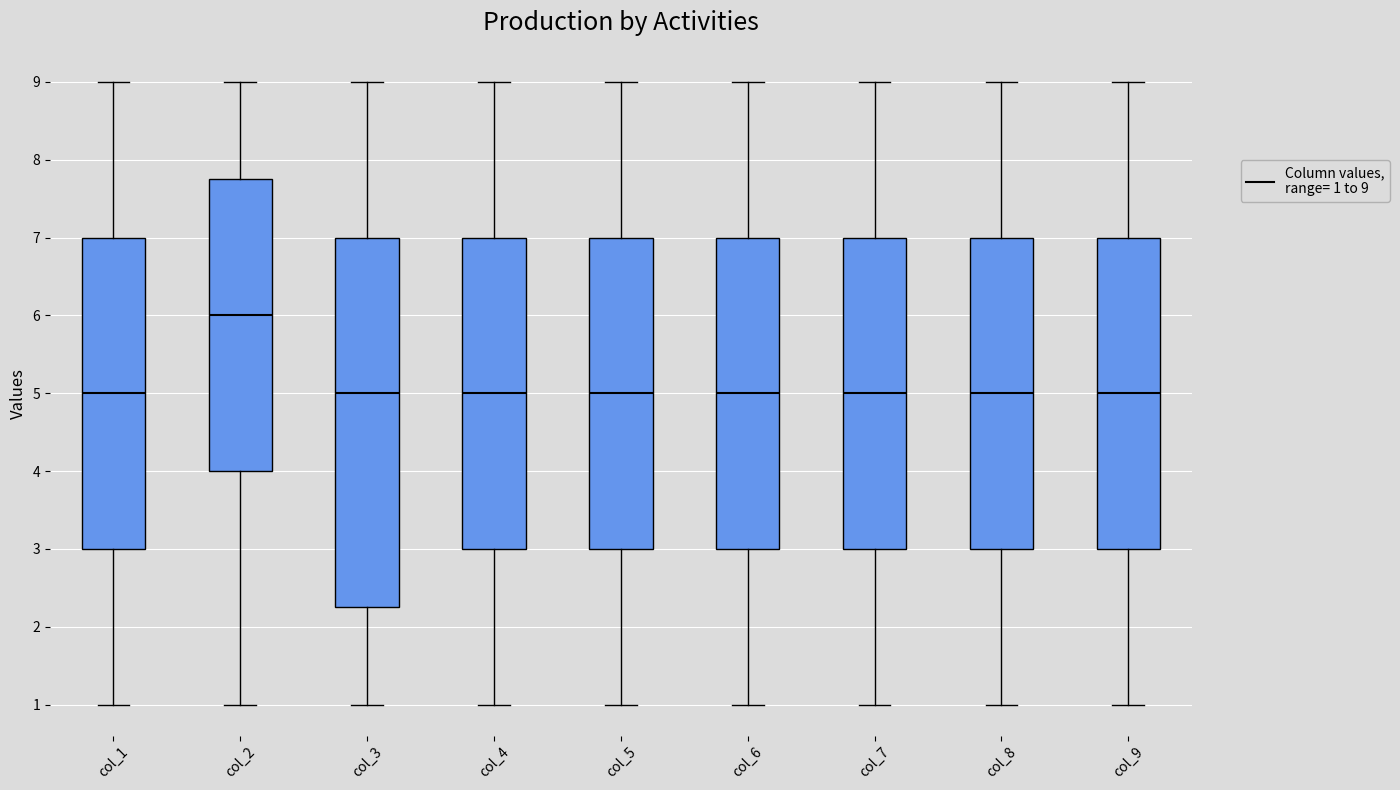

Reading left to right, transcribe this box plot: for each box, give where its median line is, the range the box spans, and where its two whiskers end, as read against the y-axis. The values are not printed on the chart, so give them approximately, as read against the axis.

col_1: median 5.0, box 3.0 to 7.0, whiskers 1.0 to 9.0
col_2: median 6.0, box 4.0 to 7.8, whiskers 1.0 to 9.0
col_3: median 5.0, box 2.3 to 7.0, whiskers 1.0 to 9.0
col_4: median 5.0, box 3.0 to 7.0, whiskers 1.0 to 9.0
col_5: median 5.0, box 3.0 to 7.0, whiskers 1.0 to 9.0
col_6: median 5.0, box 3.0 to 7.0, whiskers 1.0 to 9.0
col_7: median 5.0, box 3.0 to 7.0, whiskers 1.0 to 9.0
col_8: median 5.0, box 3.0 to 7.0, whiskers 1.0 to 9.0
col_9: median 5.0, box 3.0 to 7.0, whiskers 1.0 to 9.0